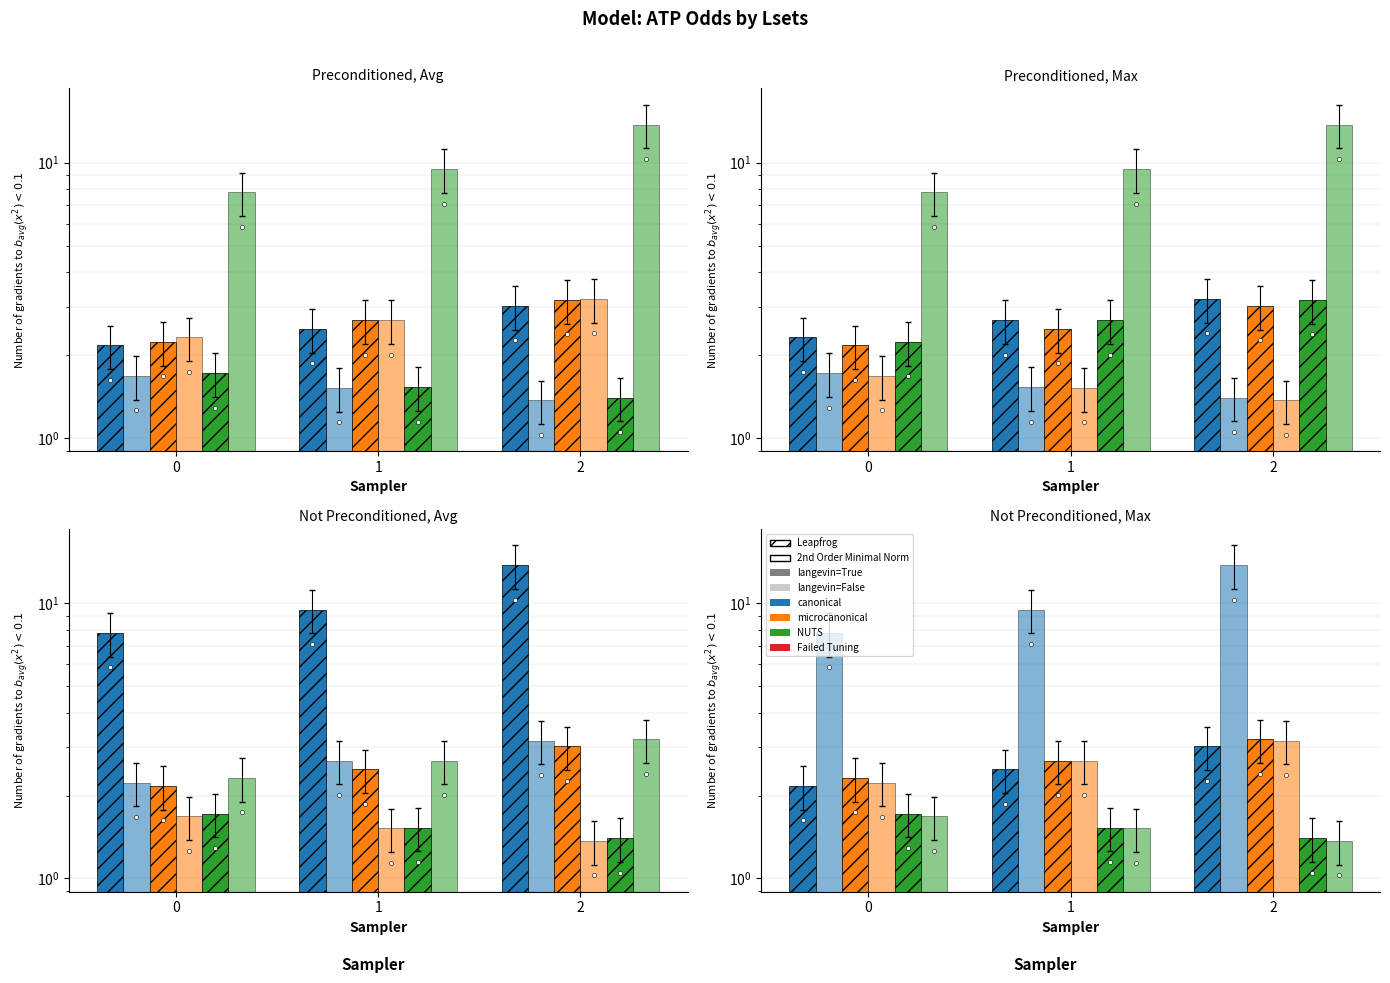

How many groups of bars are there?

3